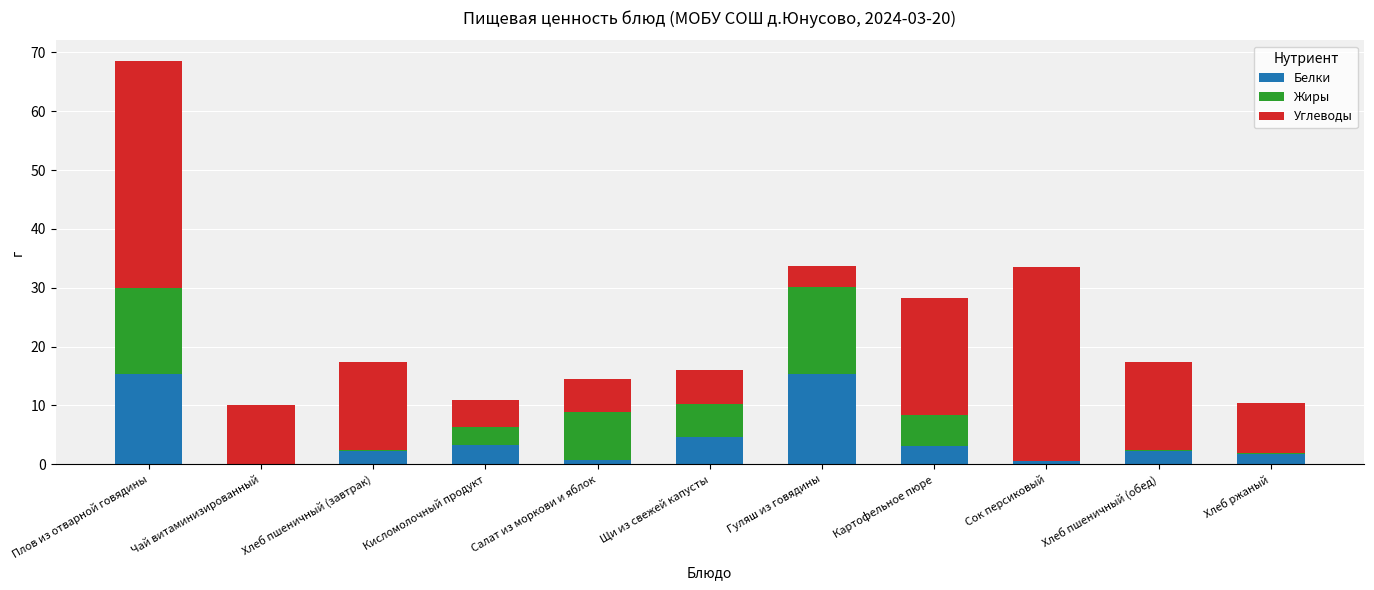

At which category is the sum across all series the highest?

Плов из отварной говядины